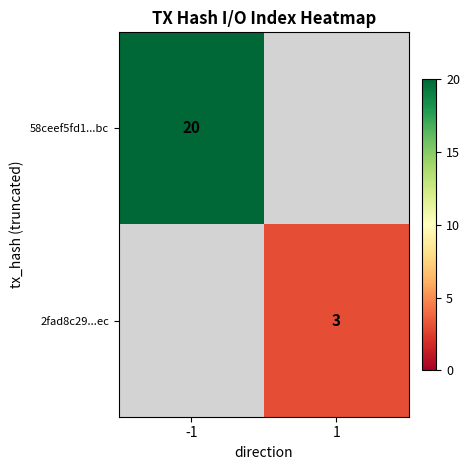

The value of 58ceef5fd1...bc at -1 is 29. True or false?

False